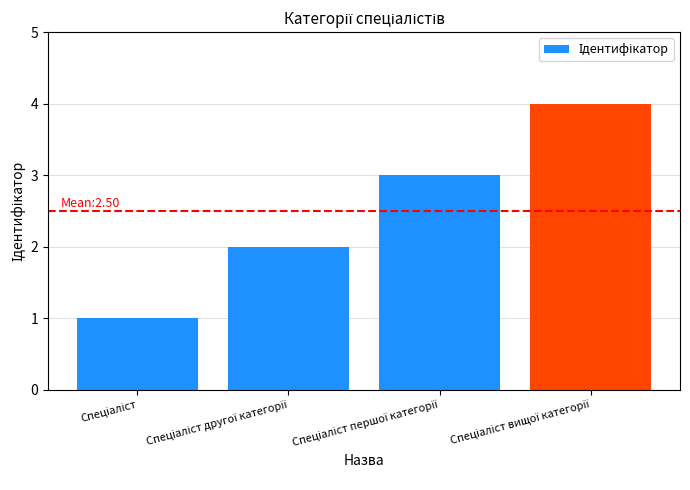

Reading left to right, transcribe all the data shown in this chart.

1	2	3	4